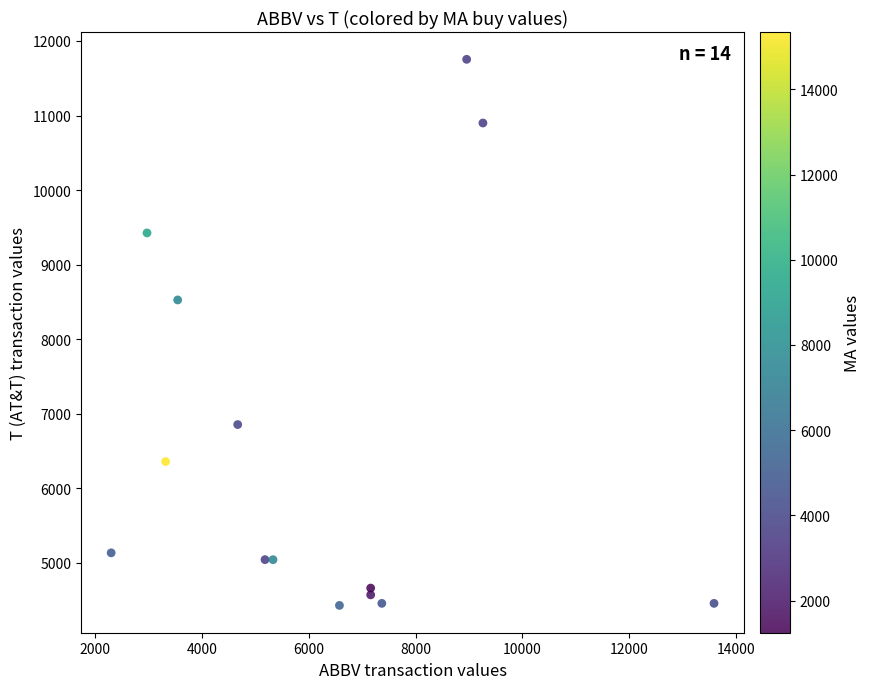

What is the range of X values (max minus min)?

11289.2